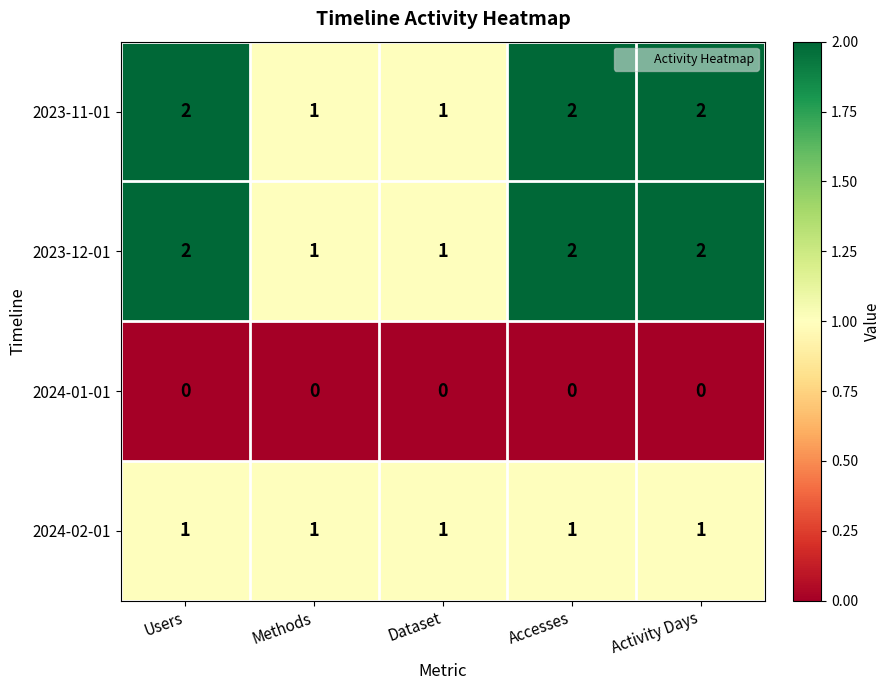

True or false: 2023-12-01 has a value of 2 at Activity Days.

True